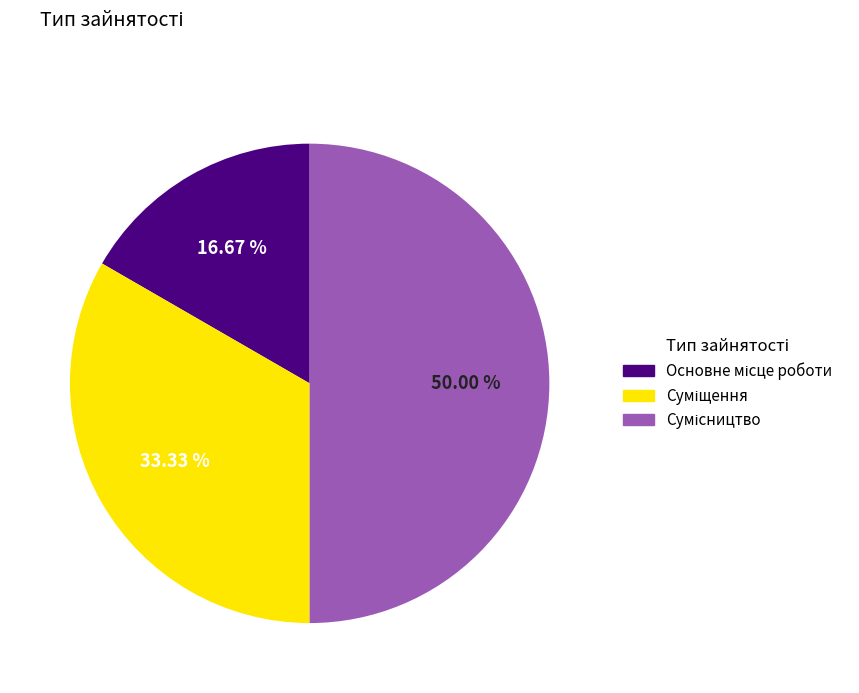

Rank the categories by value from lowest to highest.

Основне місце роботи, Суміщення, Сумісництво